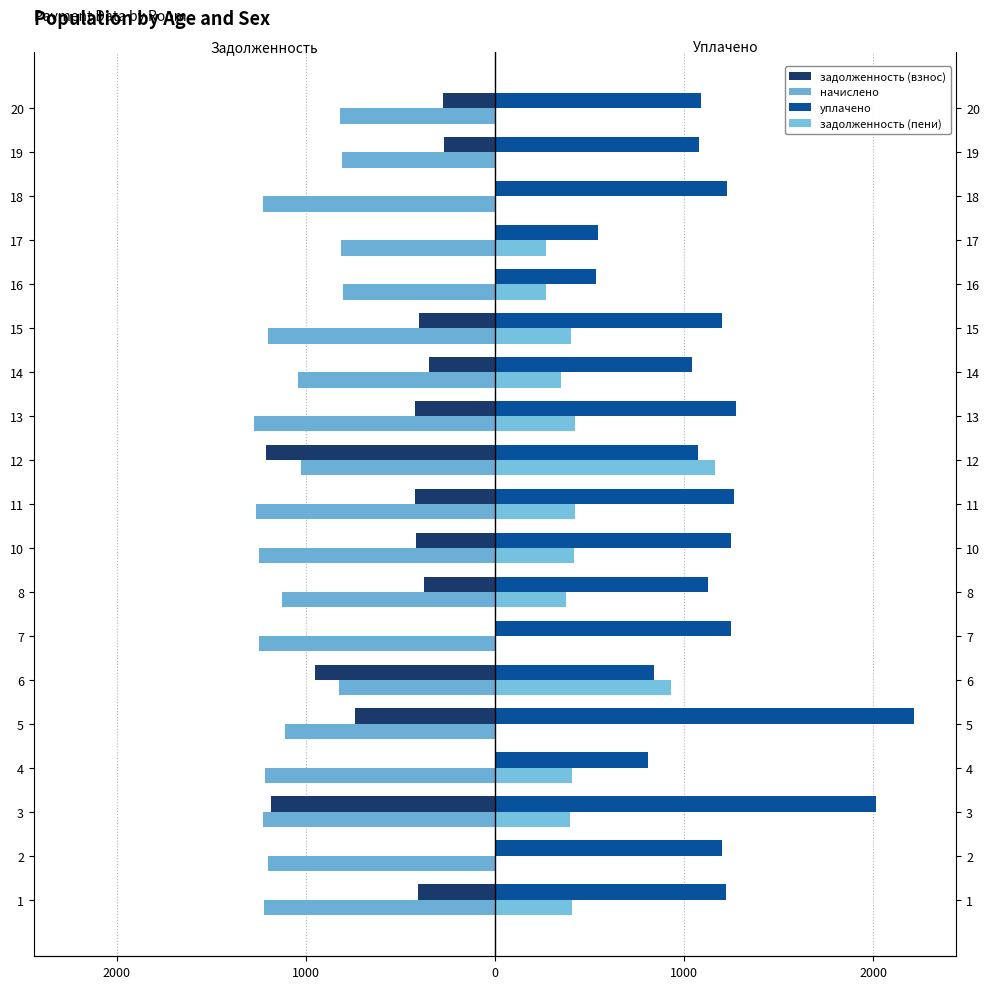

What is the value of the задолженность (пени) bar at the 16th from the left?

542.6